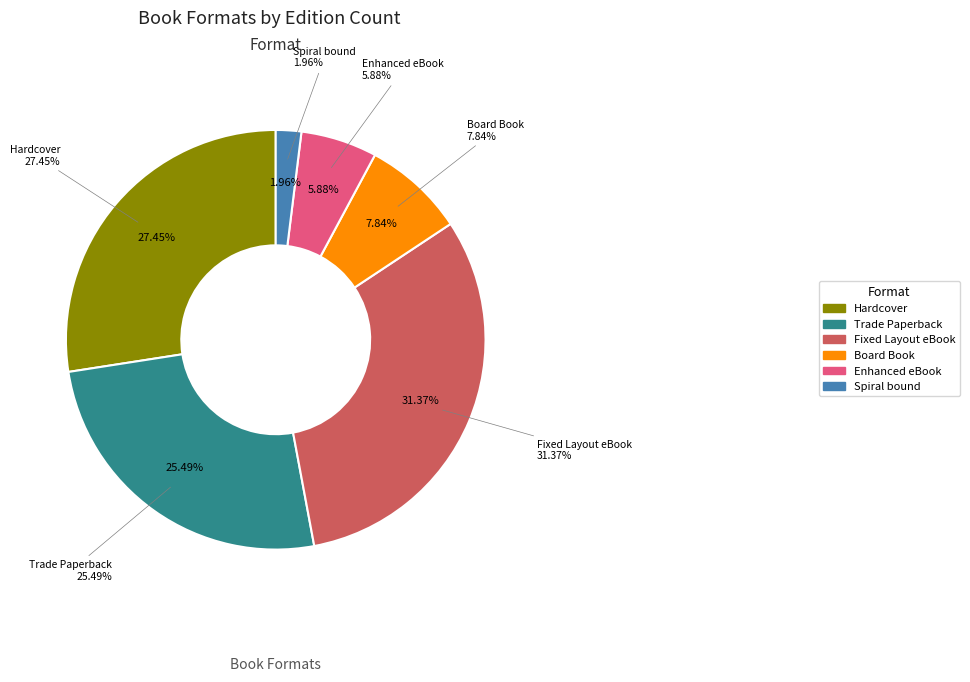

The Spiral bound slice represents 13% of the pie. True or false?

False